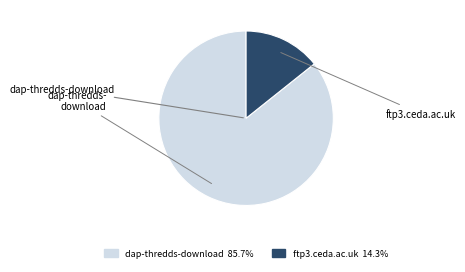

How many slices are in this pie chart?

2